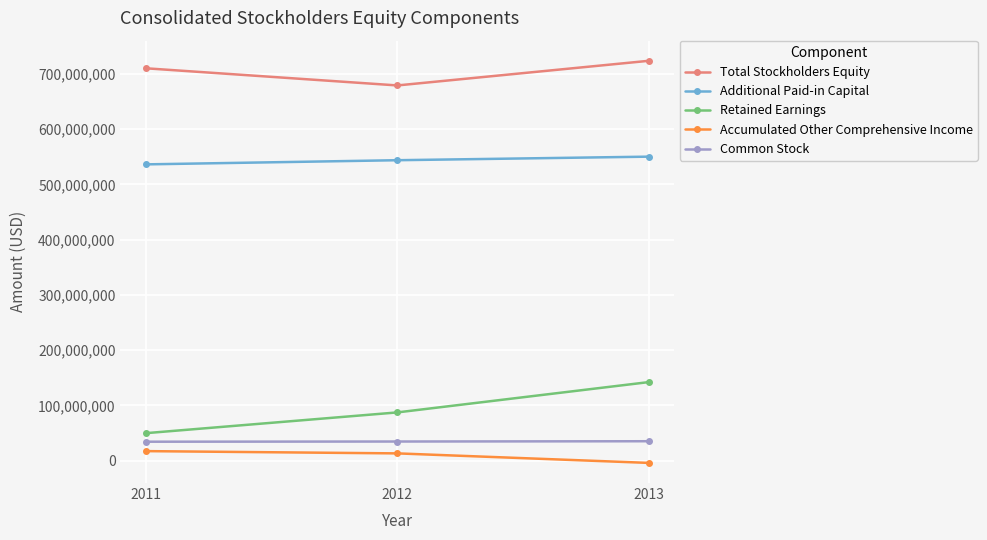

Is the value of Accumulated Other Comprehensive Income at 2011 greater than the value of Additional Paid-in Capital at 2012?

No